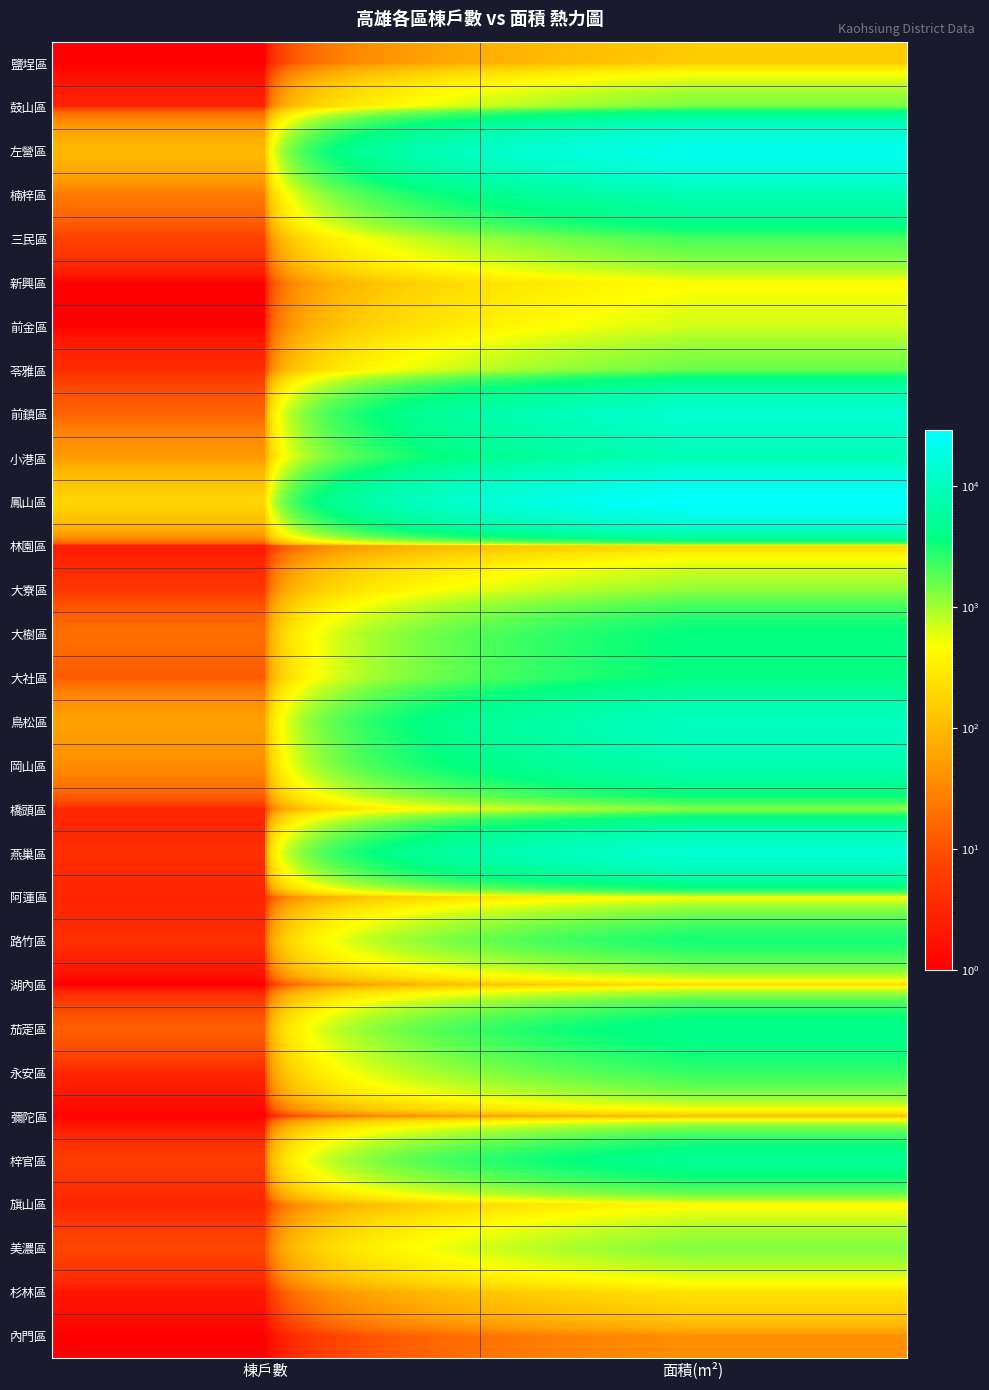

What is the total value across all series at 面積(m²)?

150673.3